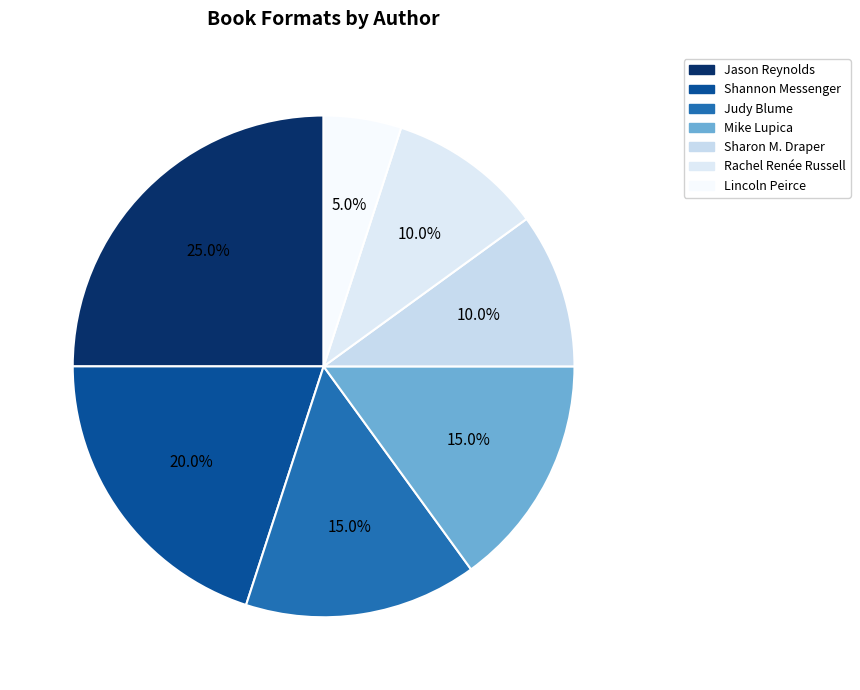

Which slice is the smallest?

Lincoln Peirce